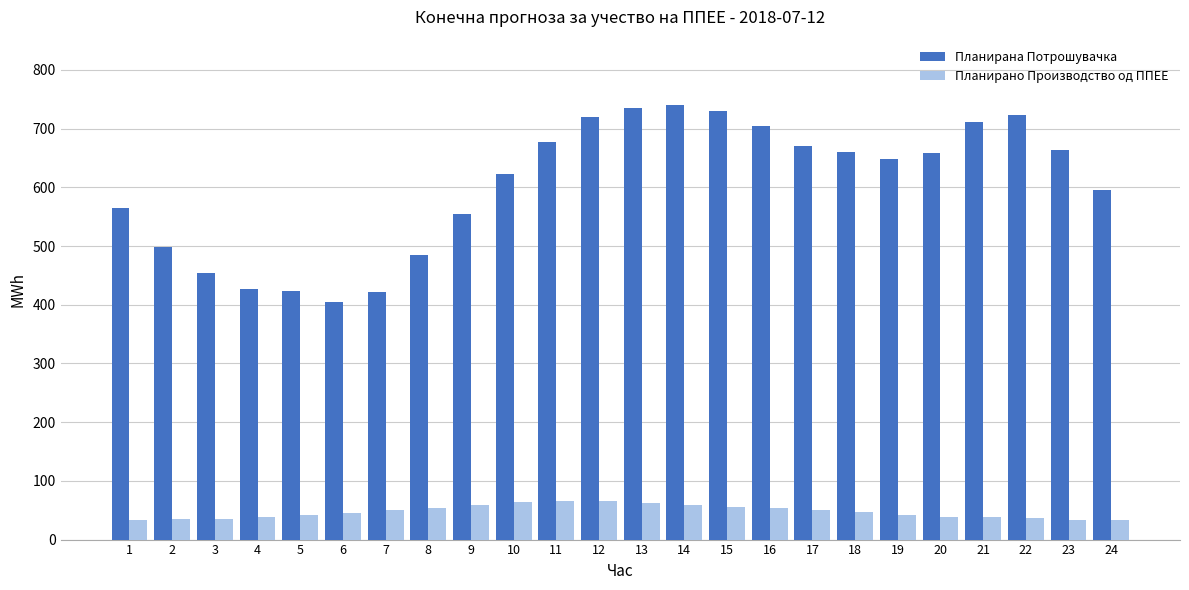

List the series in order of their peak value, highest first.

Планирана Потрошувачка, Планирано Производство од ППЕЕ